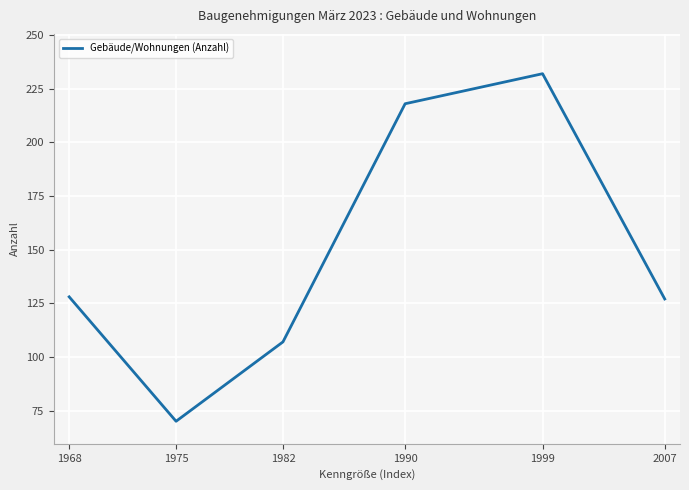

What is the value of the 2nd point from the left?

70